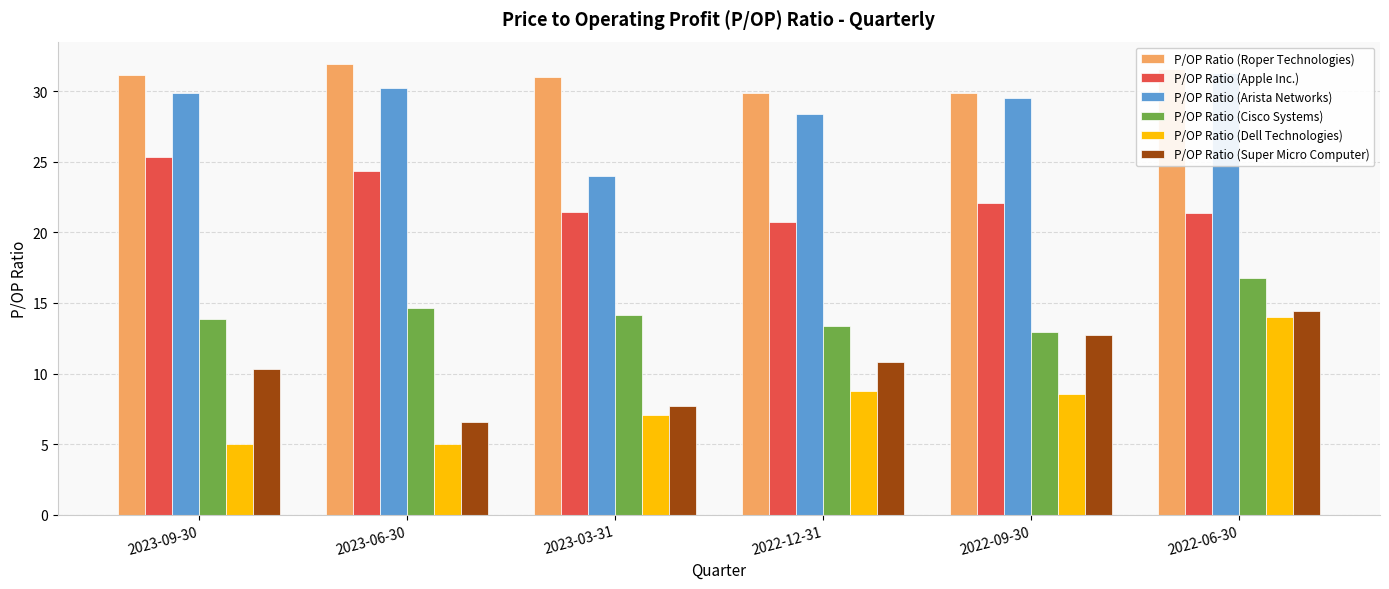

What is the value of the P/OP Ratio (Dell Technologies) bar at the 1st from the left?

5.0